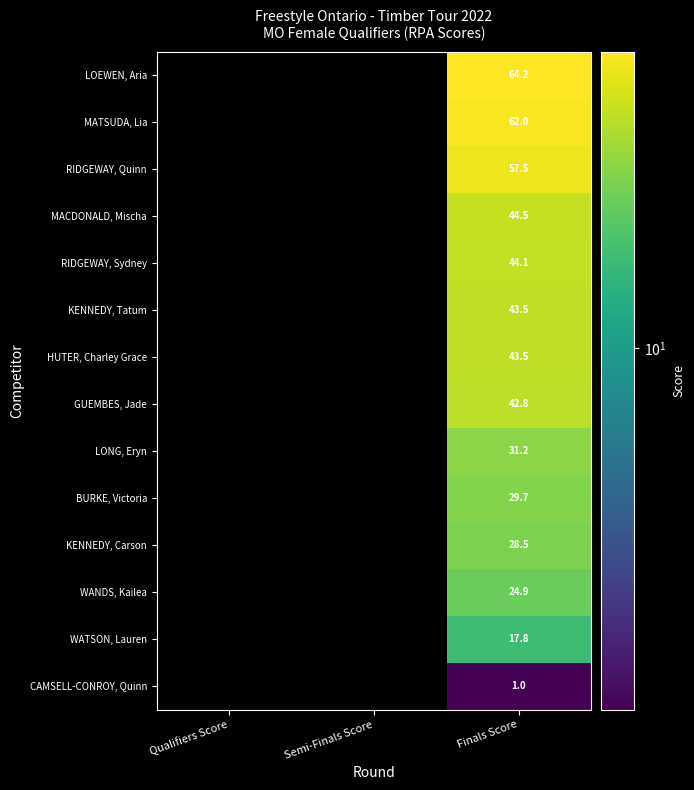

Rank the series by their average value, from highest to lowest.

LOEWEN, Aria, MATSUDA, Lia, RIDGEWAY, Quinn, MACDONALD, Mischa, RIDGEWAY, Sydney, KENNEDY, Tatum, HUTER, Charley Grace, GUEMBES, Jade, LONG, Eryn, BURKE, Victoria, KENNEDY, Carson, WANDS, Kailea, WATSON, Lauren, CAMSELL-CONROY, Quinn